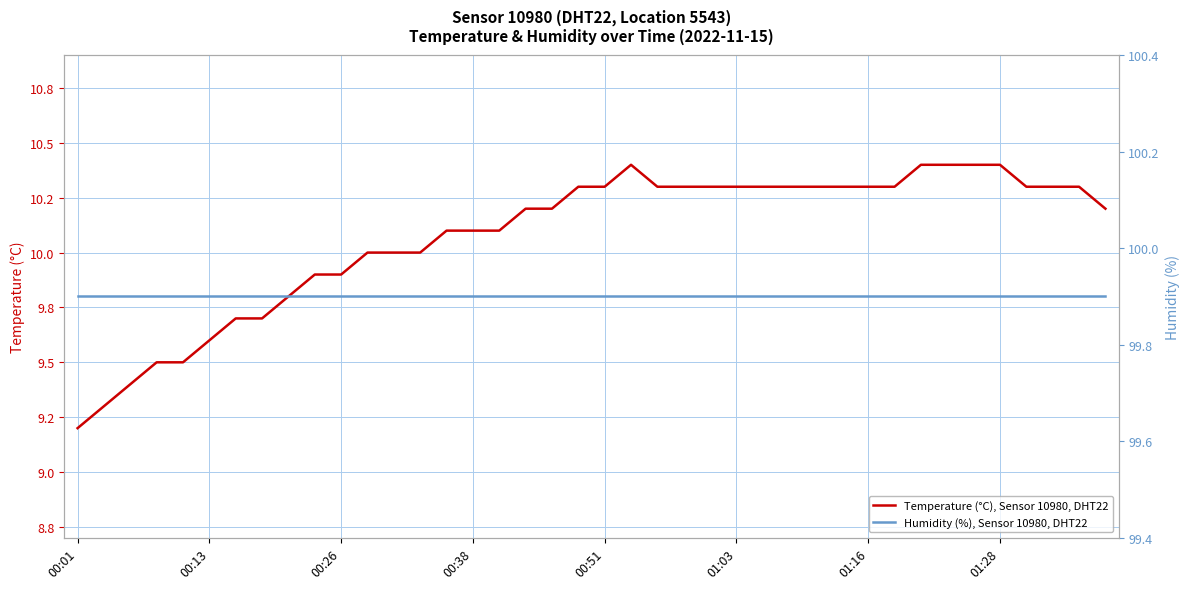

Between 20 and 28, which is larger?

20